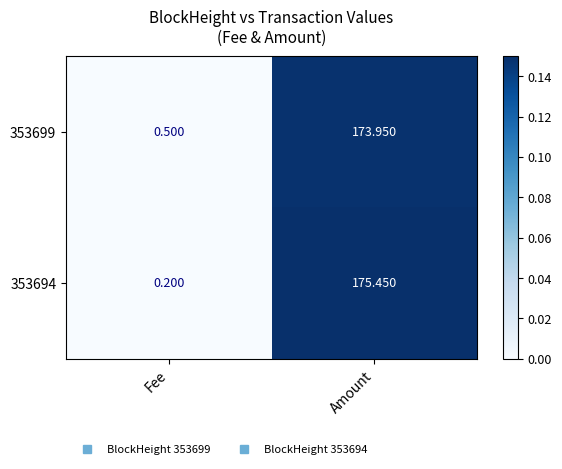

Where is 353694 nearest to the value 87?

Fee